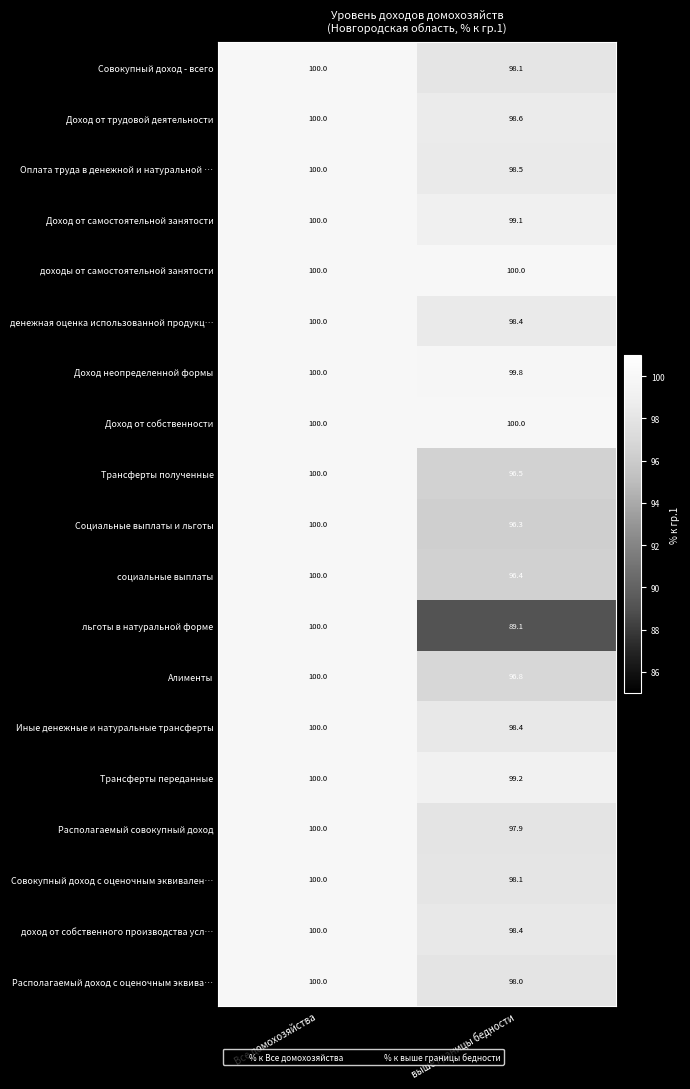

The Доход от трудовой деятельности series shows 100.0 at Все домохозяйства. True or false?

True